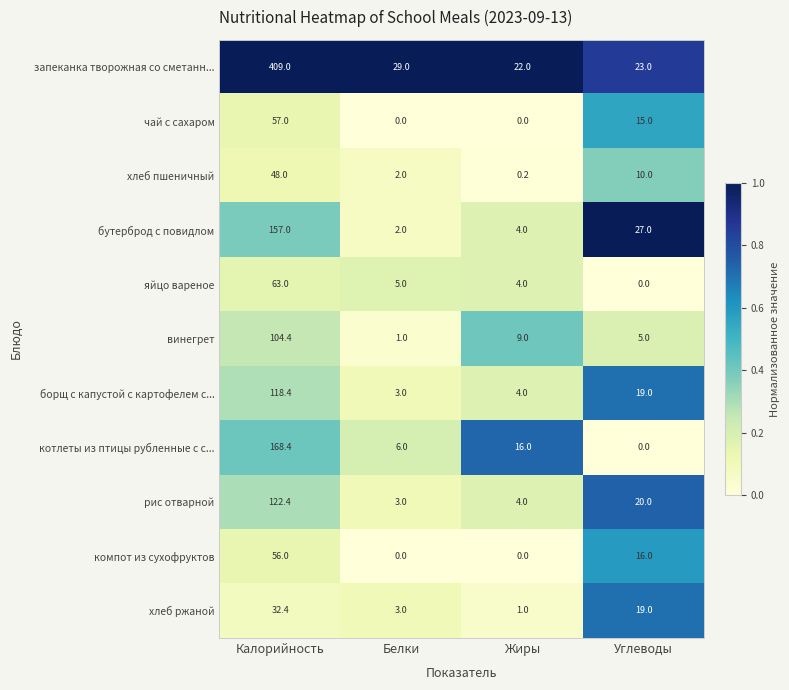

Where is яйцо вареное nearest to the value 31?

Белки